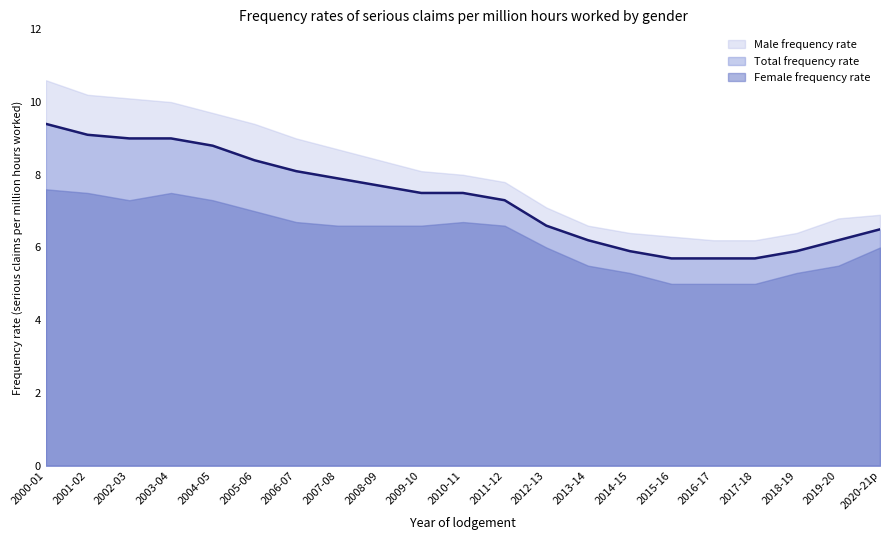

At how many categories does at least one series exceed 9?

6